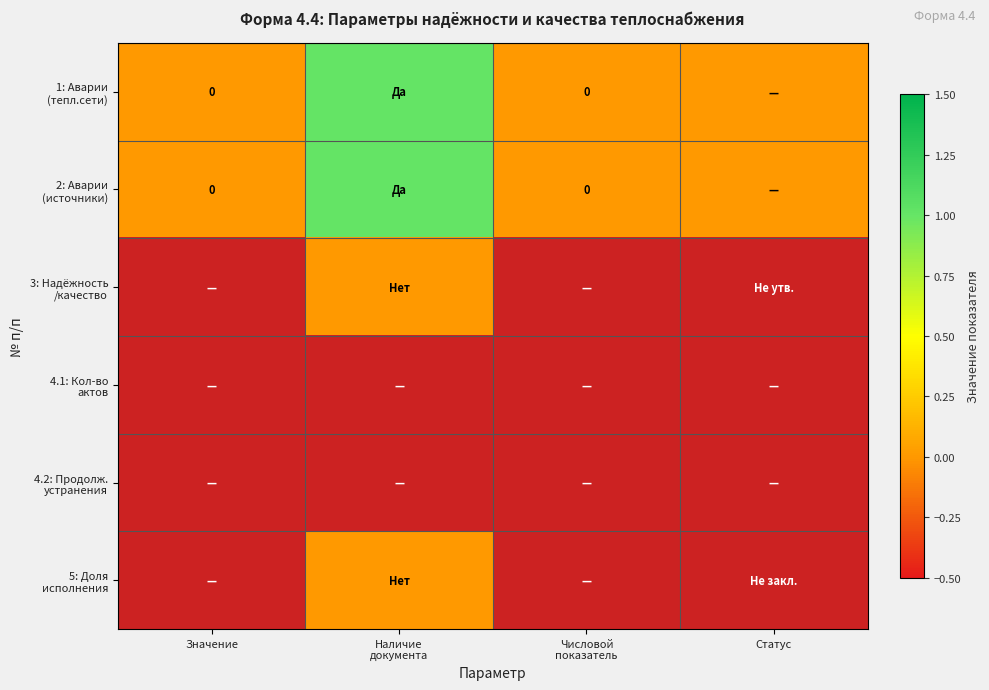

Count the 1: Аварии (тепл.сети) values in the range 0 to 1.

4